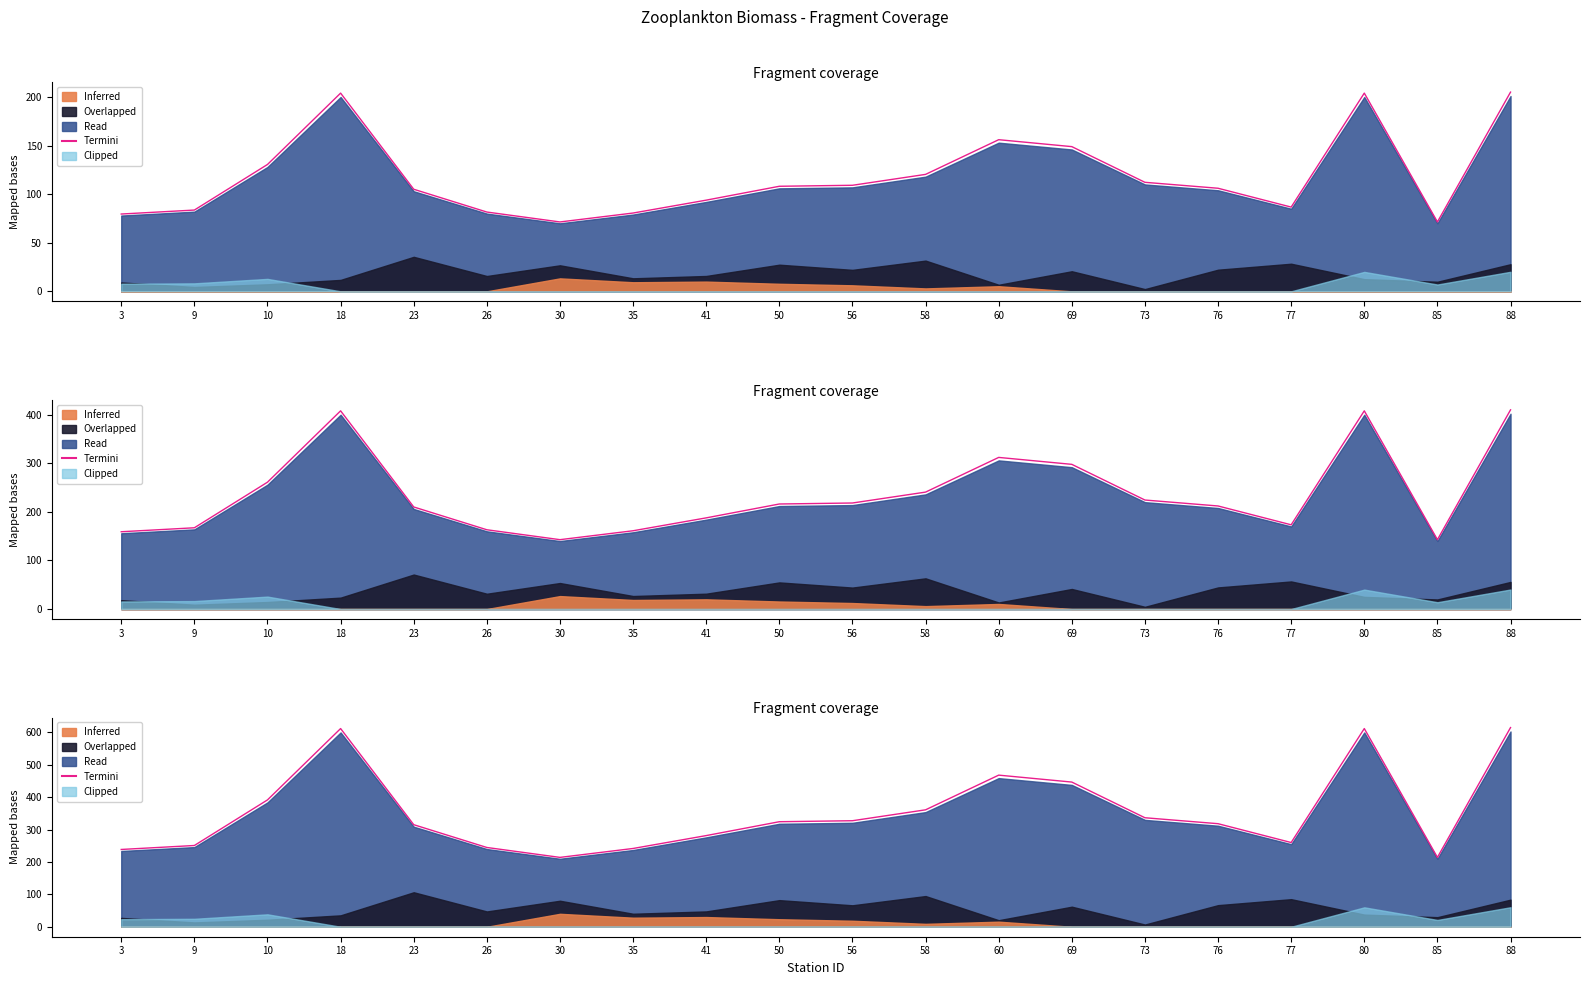

Which label corresponds to the smallest value in the chart?

30